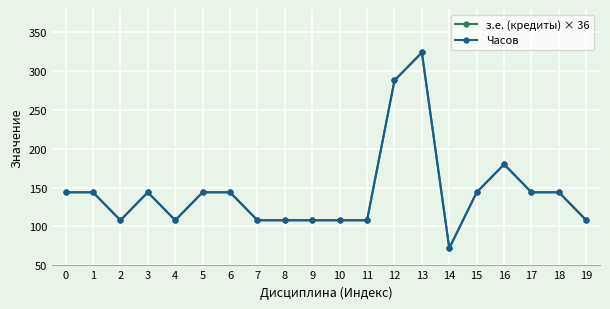

Does the chart have visible grid lines?

Yes